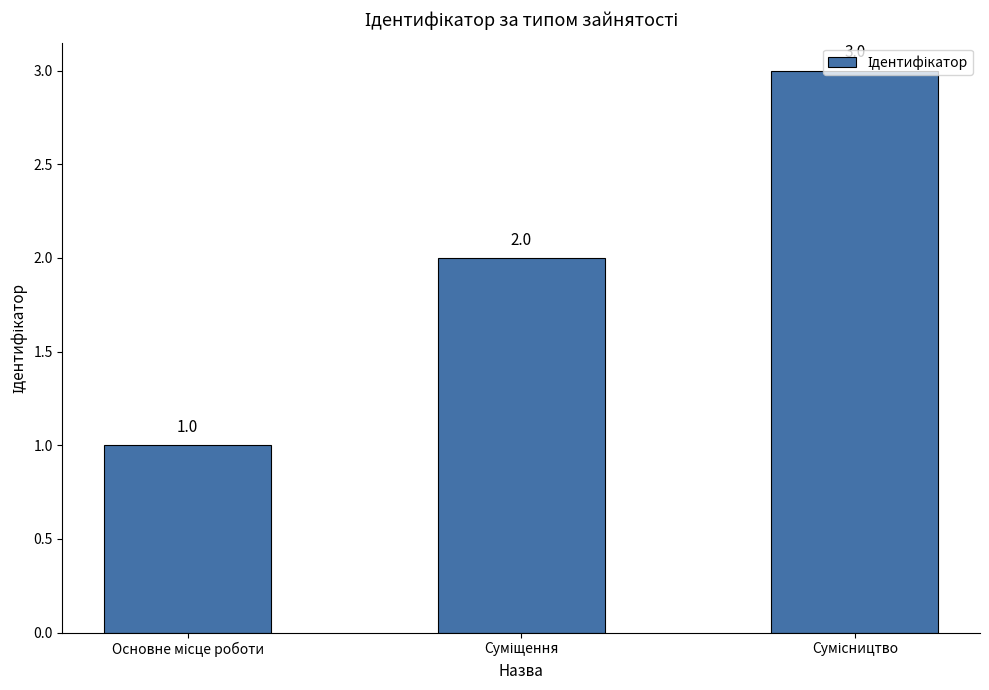

What is the value of the 3rd bar from the left?

3